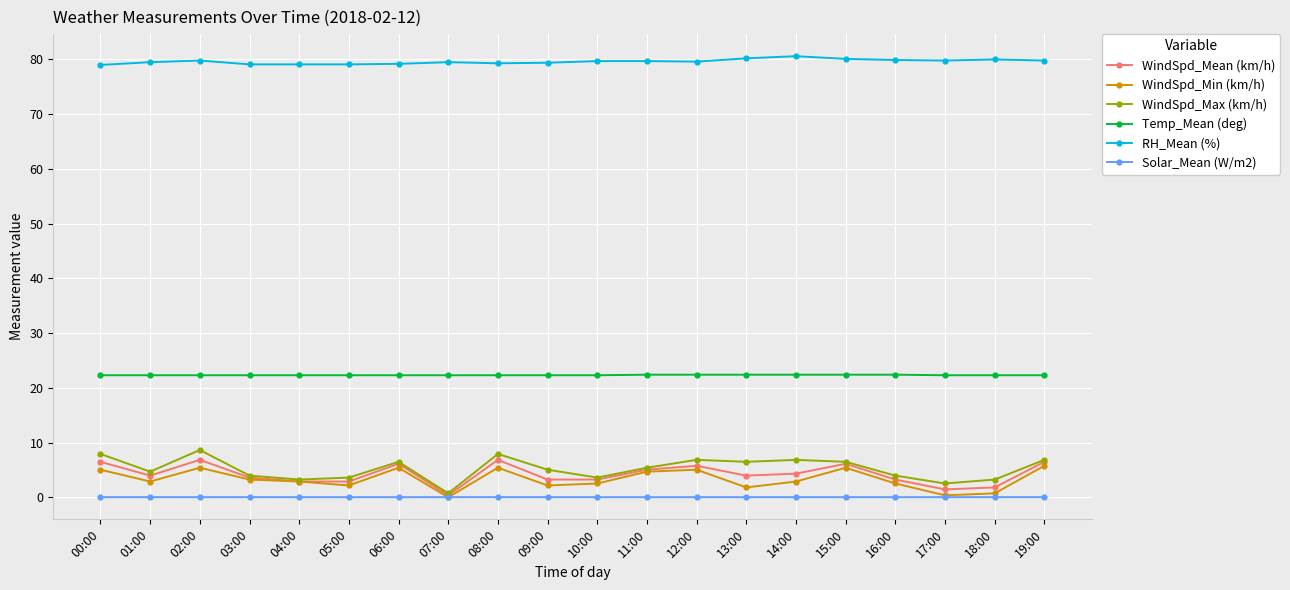

True or false: RH_Mean (%) and WindSpd_Max (km/h) intersect in this chart.

False